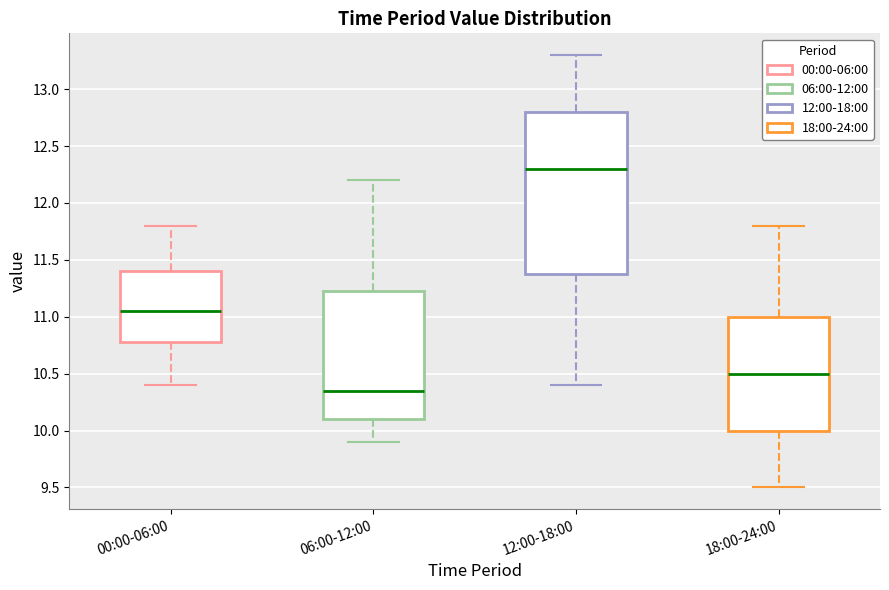

Which box is the tallest, from its lower edge to its upper edge?

12:00-18:00